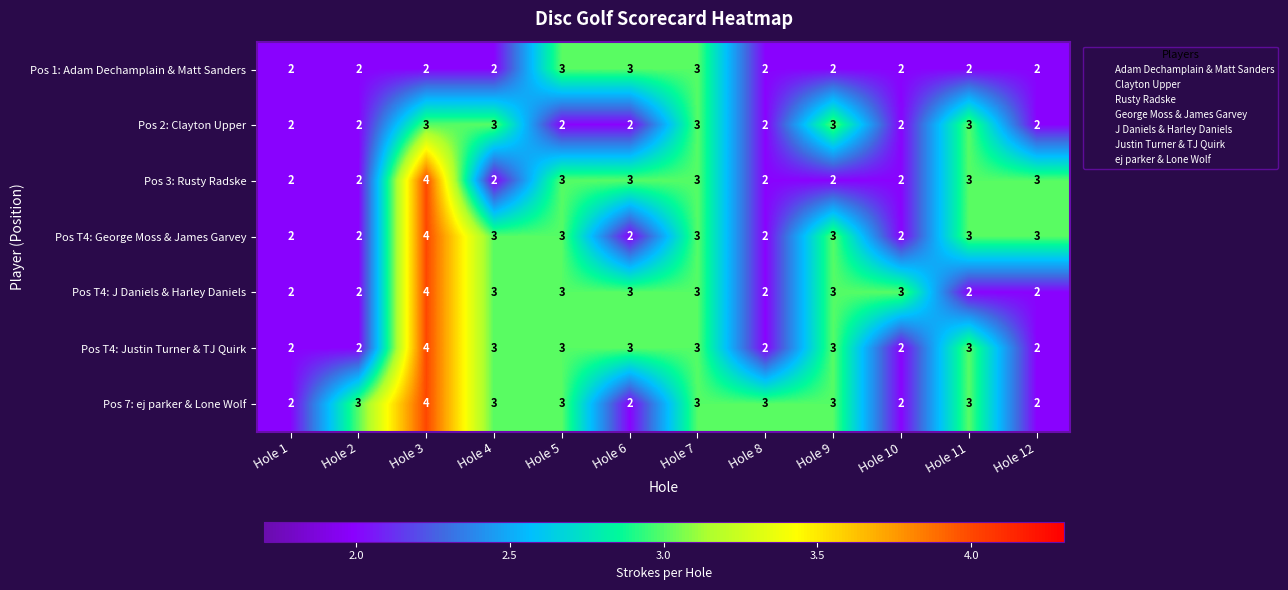

What is the sum of the Pos 2: Clayton Upper values at Hole 6 and Hole 11?

5